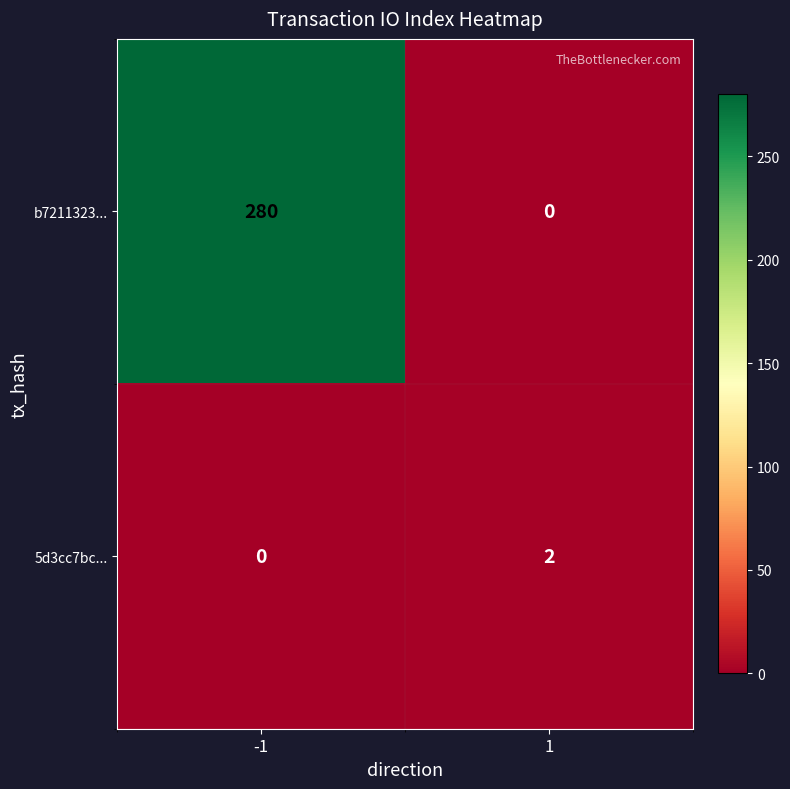

Reading left to right, extract all data points from this chart.

b7211323...: 280	0
5d3cc7bc...: 0	2